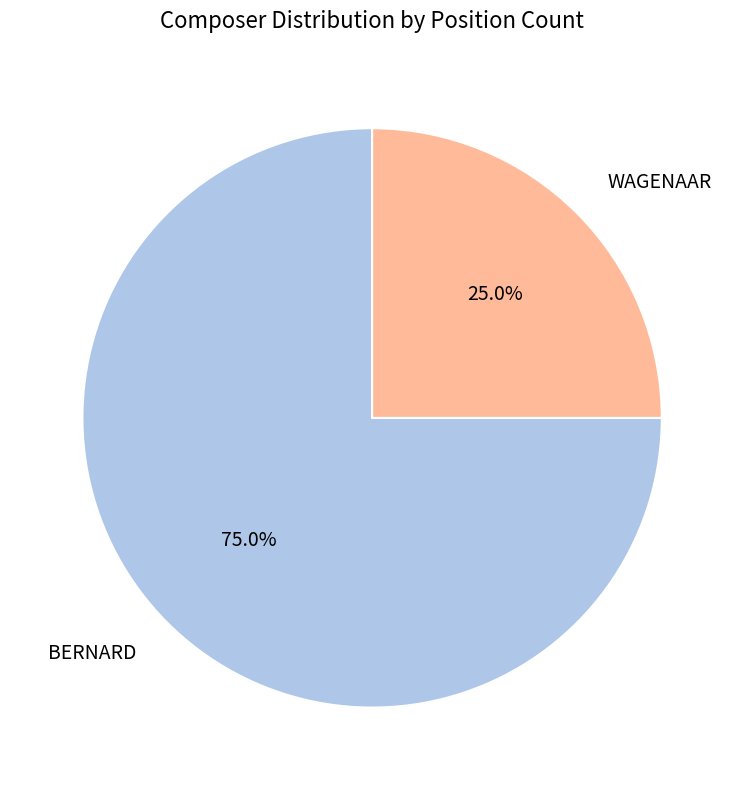

To the nearest percent, what is the difference between the largest and smallest slice percentages?

50%